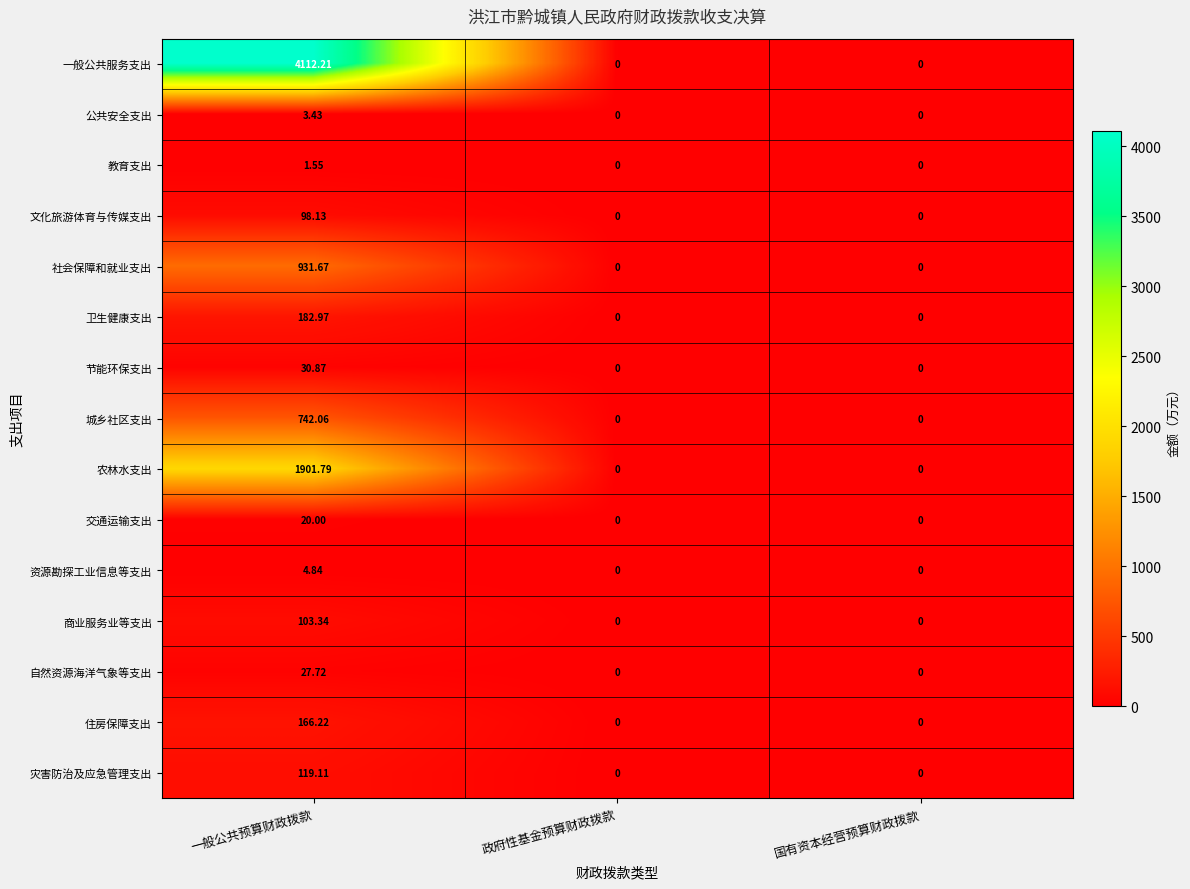

List the series in order of their peak value, lowest first.

教育支出, 公共安全支出, 资源勘探工业信息等支出, 交通运输支出, 自然资源海洋气象等支出, 节能环保支出, 文化旅游体育与传媒支出, 商业服务业等支出, 灾害防治及应急管理支出, 住房保障支出, 卫生健康支出, 城乡社区支出, 社会保障和就业支出, 农林水支出, 一般公共服务支出